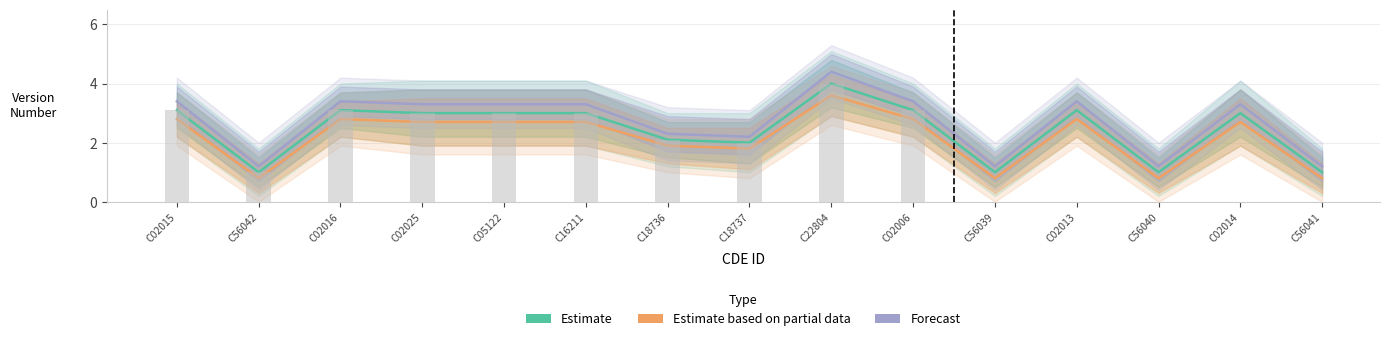

Reading left to right, extract all data points from this chart.

Estimate: C02015=3.1	C56042=1.0	C02016=3.1	C02025=3.0	C05122=3.0	C16211=3.0	C18736=2.1	C18737=2.0	C22804=4.0	C02006=3.1	C56039=1.0	C02013=3.1	C56040=1.0	C02014=3.0	C56041=1.0
Estimate based on partial data: C02015=2.8	C56042=0.8	C02016=2.8	C02025=2.7	C05122=2.7	C16211=2.7	C18736=1.9	C18737=1.8	C22804=3.6	C02006=2.8	C56039=0.8	C02013=2.8	C56040=0.8	C02014=2.7	C56041=0.8
Forecast: C02015=3.4	C56042=1.2	C02016=3.4	C02025=3.3	C05122=3.3	C16211=3.3	C18736=2.3	C18737=2.2	C22804=4.4	C02006=3.4	C56039=1.2	C02013=3.4	C56040=1.2	C02014=3.3	C56041=1.2